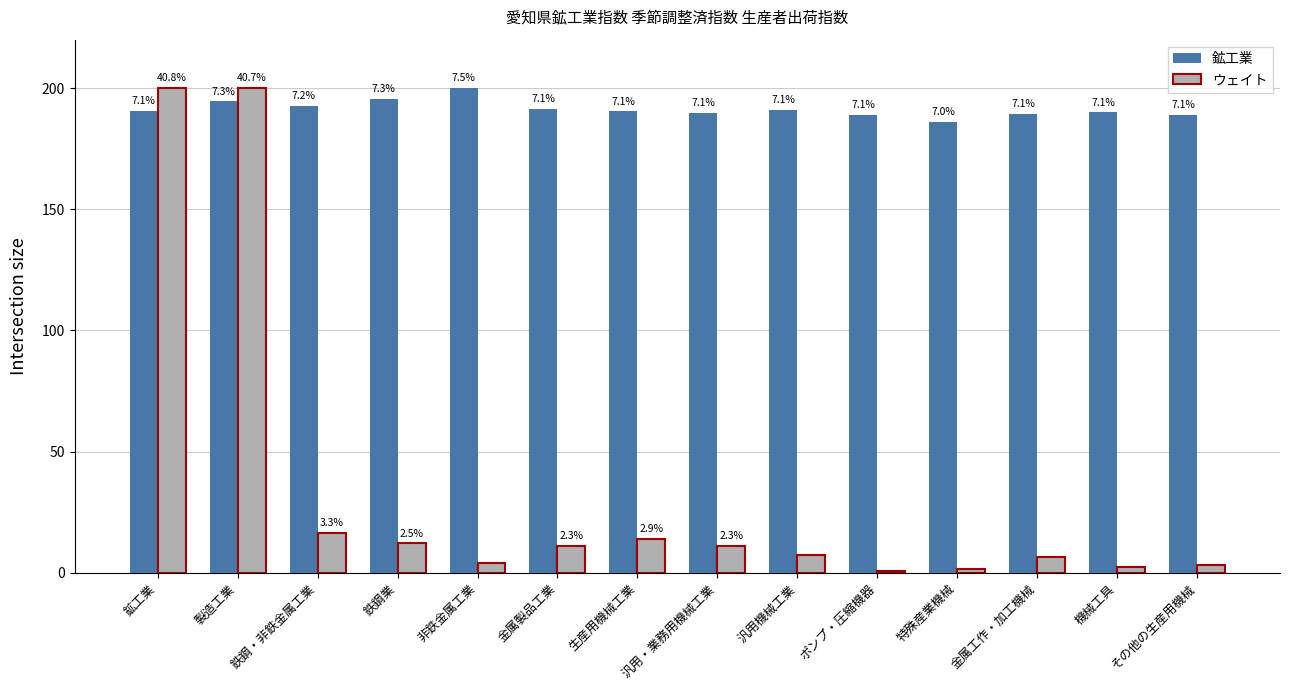

At which label is 鉱工業 closest to 193?

鉄鋼・非鉄金属工業